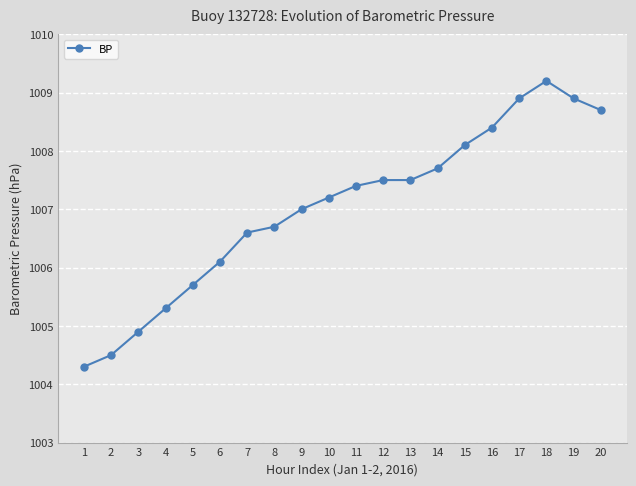

The value at 20 is 1603.3. True or false?

False